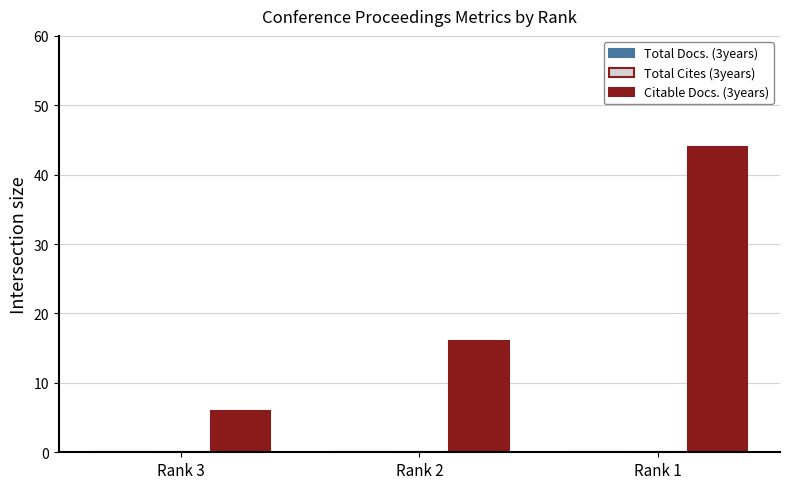

Are the bars horizontal?

No